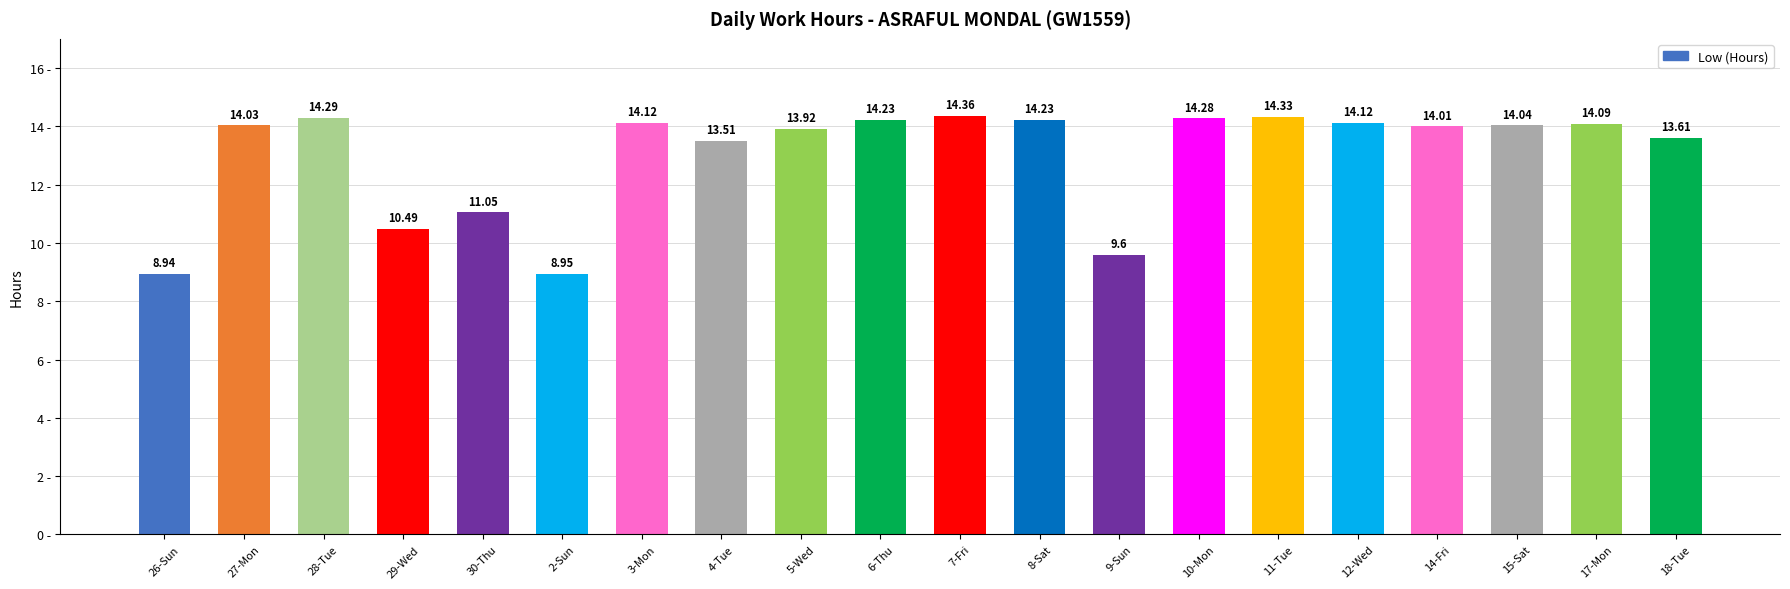

Between 11-Tue and 28-Tue, which is larger?

11-Tue